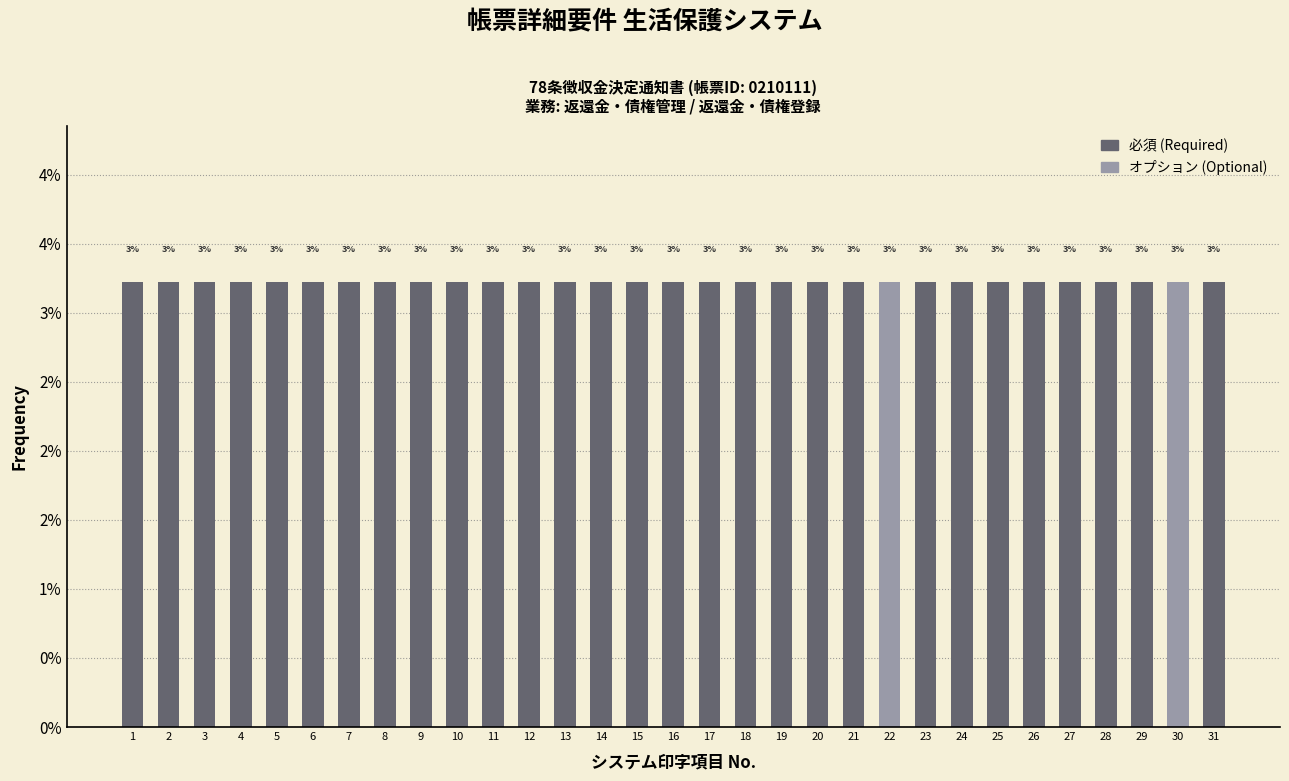

What are all the series names shown in the legend?

必須 (Required), オプション (Optional)